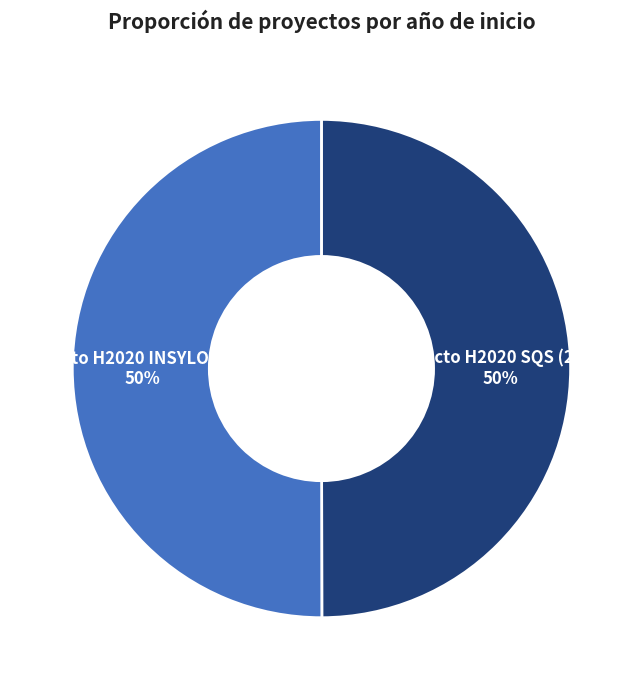

How many slices are in this pie chart?

2